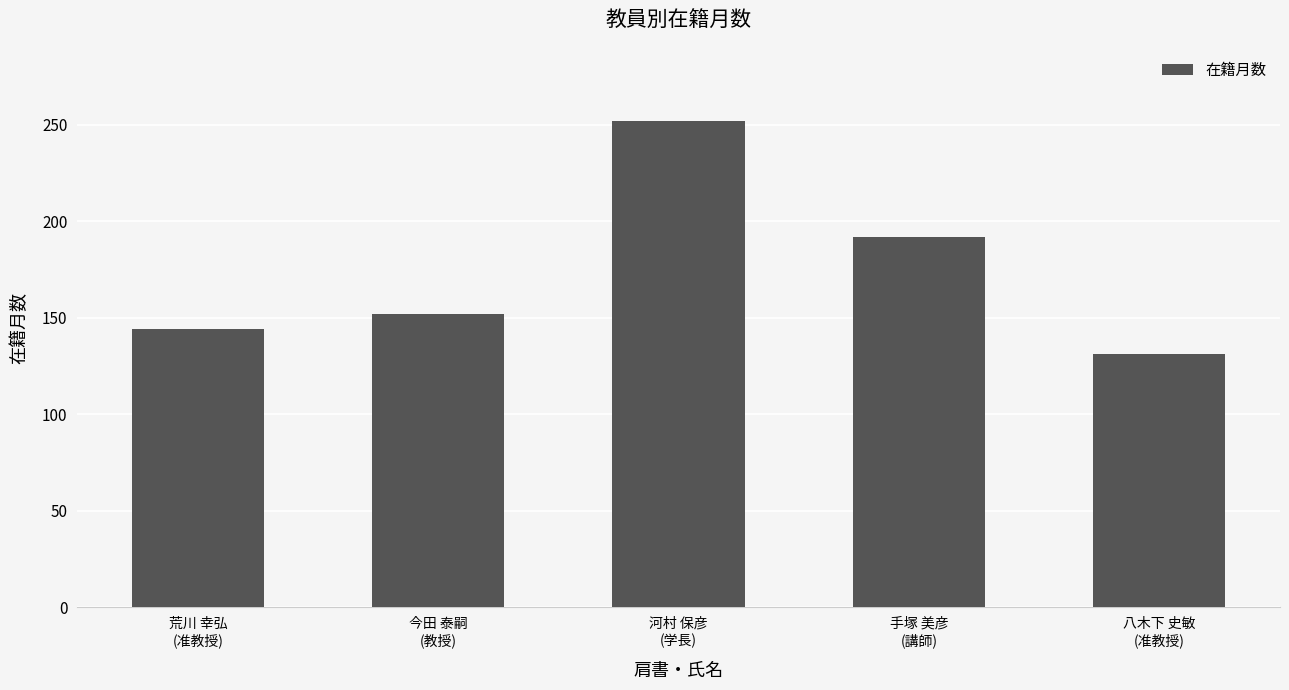

How many bars are there in total?

5